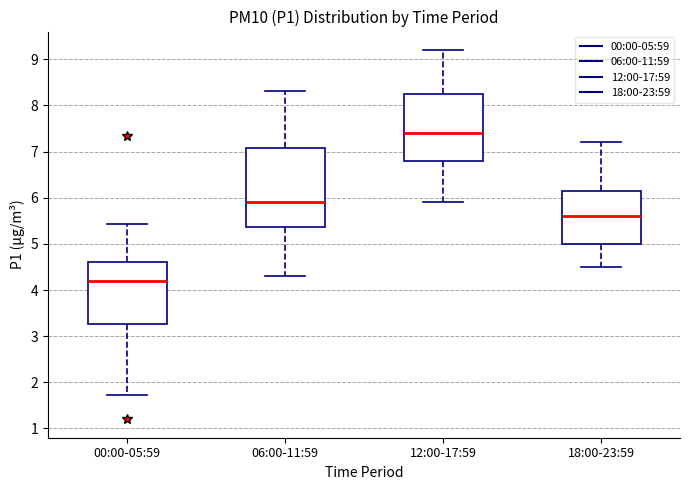

Reading left to right, transcribe this box plot: for each box, give where its median line is, the range the box spans, and where its two whiskers end, as read against the y-axis. The values are not printed on the chart, so give them approximately, as read against the axis.

00:00-05:59: median 4.2, box 3.3 to 4.6, whiskers 1.7 to 5.4
06:00-11:59: median 5.9, box 5.4 to 7.1, whiskers 4.3 to 8.3
12:00-17:59: median 7.4, box 6.8 to 8.3, whiskers 5.9 to 9.2
18:00-23:59: median 5.6, box 5.0 to 6.2, whiskers 4.5 to 7.2